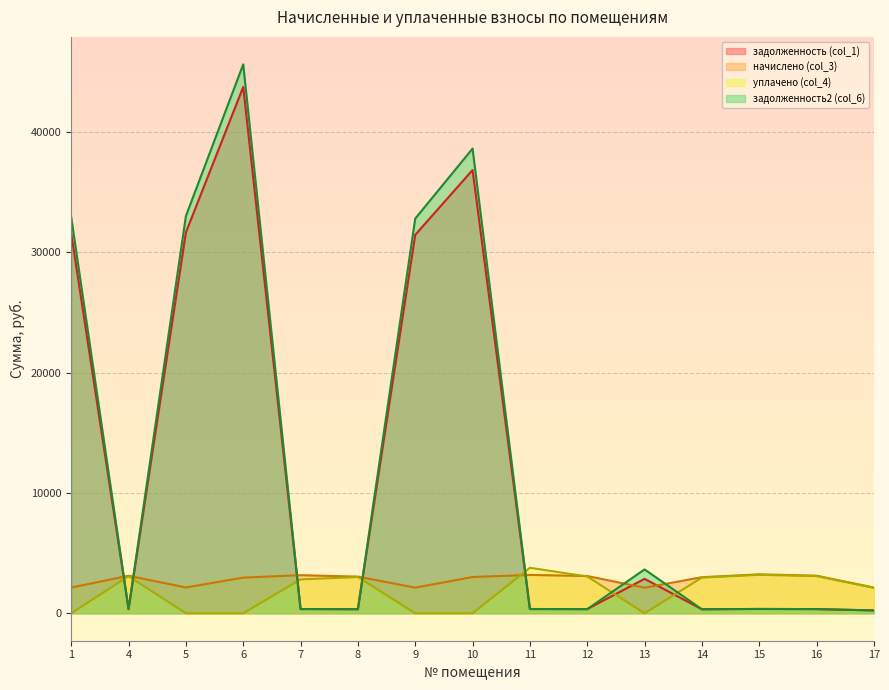

True or false: задолженность (col_1) has more than 2 interior local peaks.

True